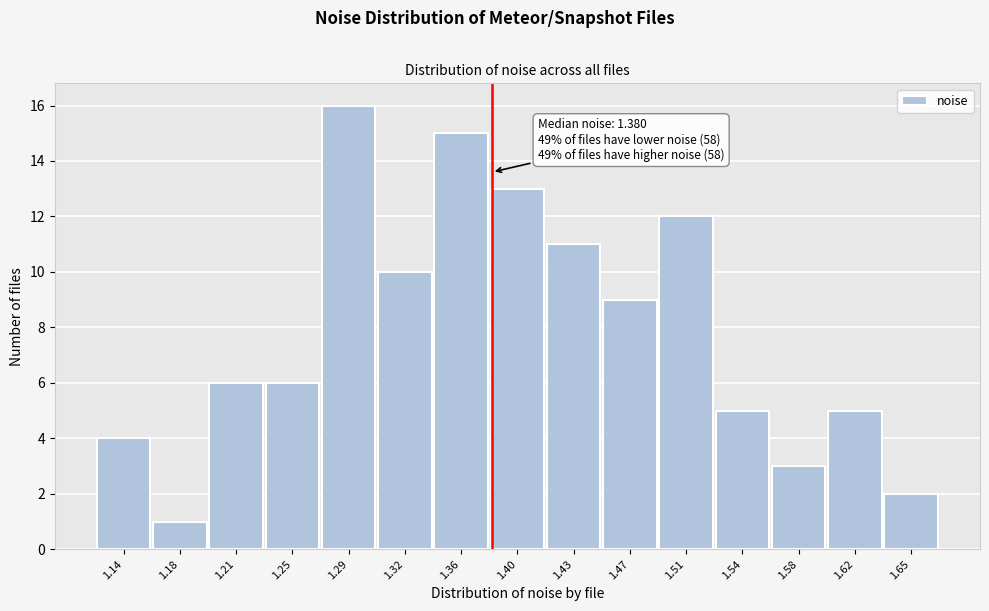

Over which range of the x-axis is the bar tallest?

1.270 to 1.305